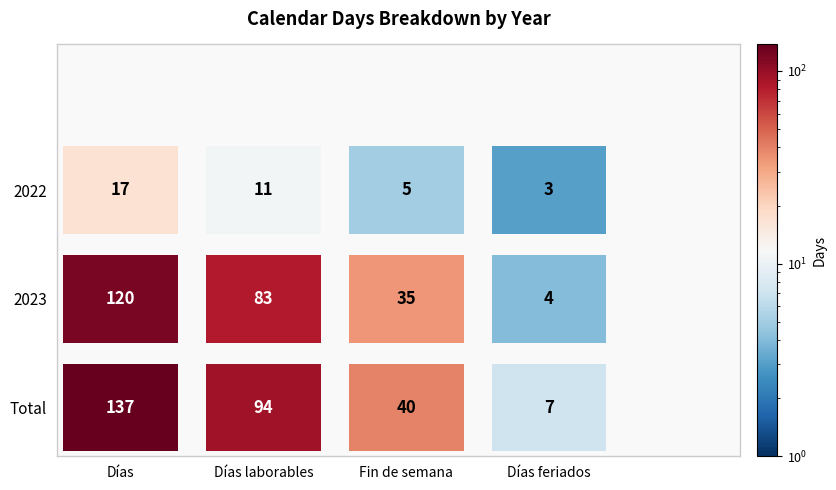

Rank the series by their maximum value, from highest to lowest.

Total, 2023, 2022